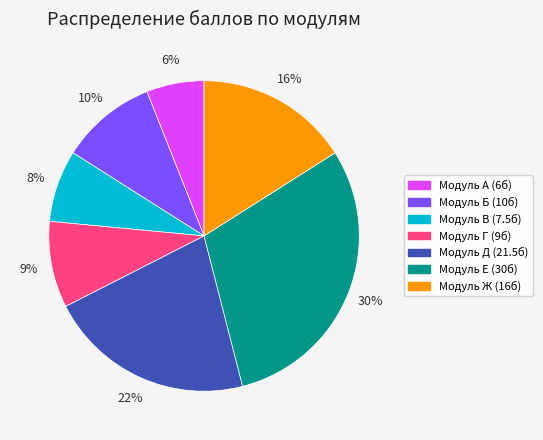

Count the number of slices in the pie.

7